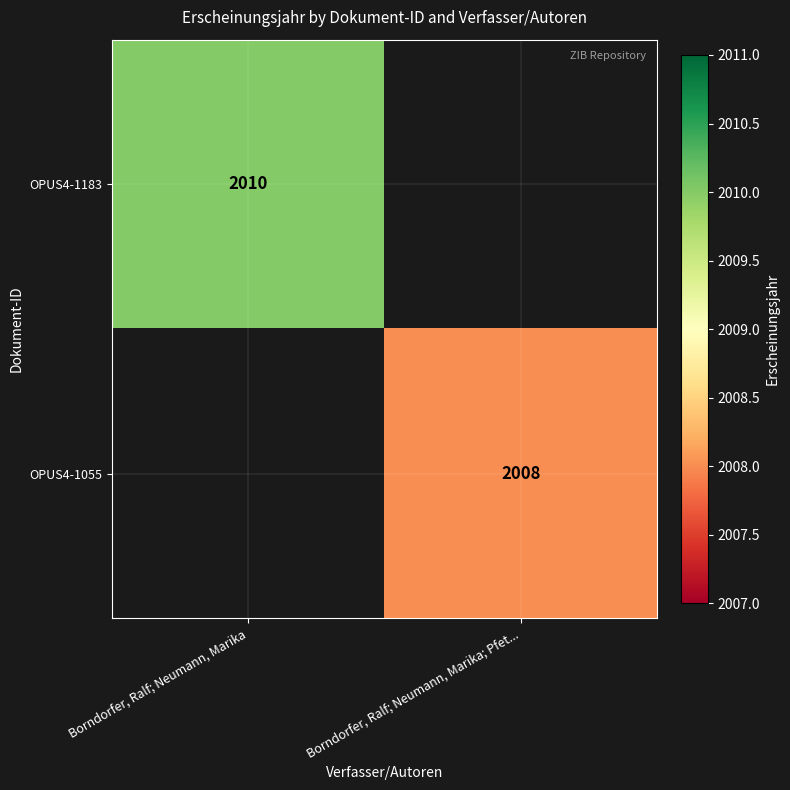

The value of OPUS4-1183 at Borndorfer, Ralf; Neumann, Marika is 3515. True or false?

False